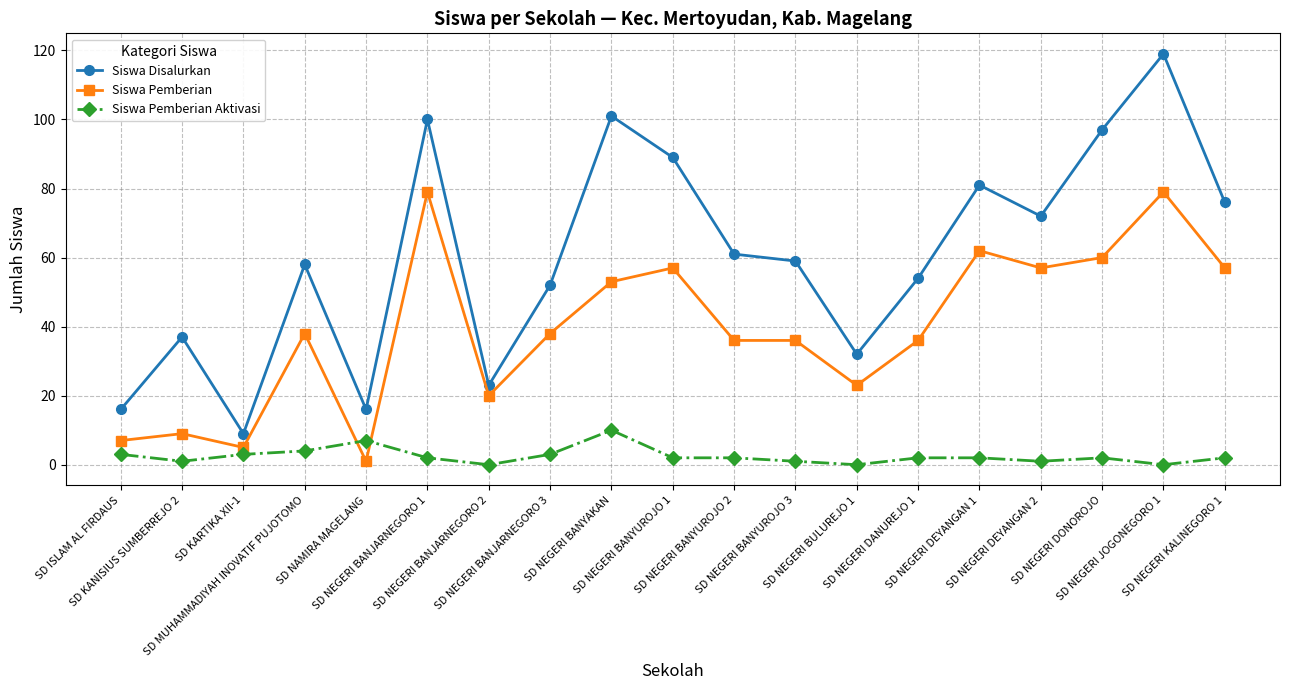

Reading left to right, extract all data points from this chart.

Siswa Disalurkan: 16	37	9	58	16	100	23	52	101	89	61	59	32	54	81	72	97	119	76
Siswa Pemberian: 7	9	5	38	1	79	20	38	53	57	36	36	23	36	62	57	60	79	57
Siswa Pemberian Aktivasi: 3	1	3	4	7	2	0	3	10	2	2	1	0	2	2	1	2	0	2